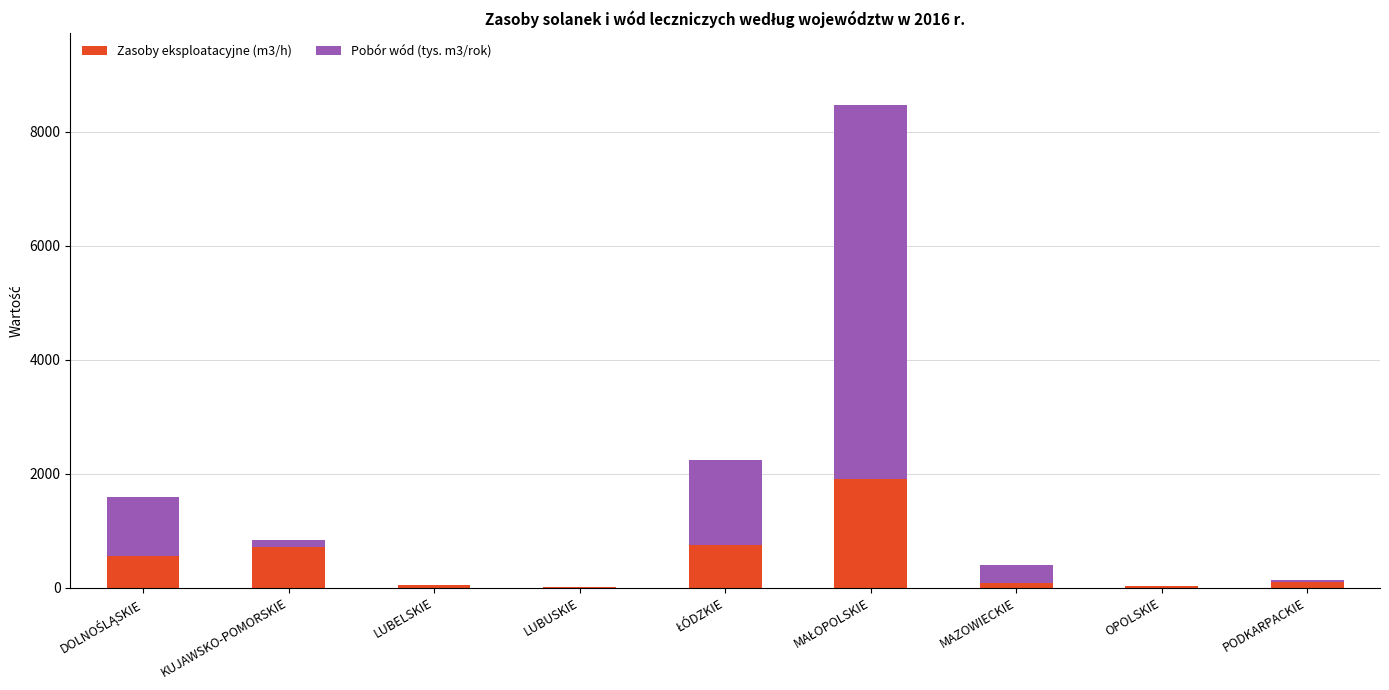

What is the highest value of the Zasoby eksploatacyjne (m3/h) series?

1913.3